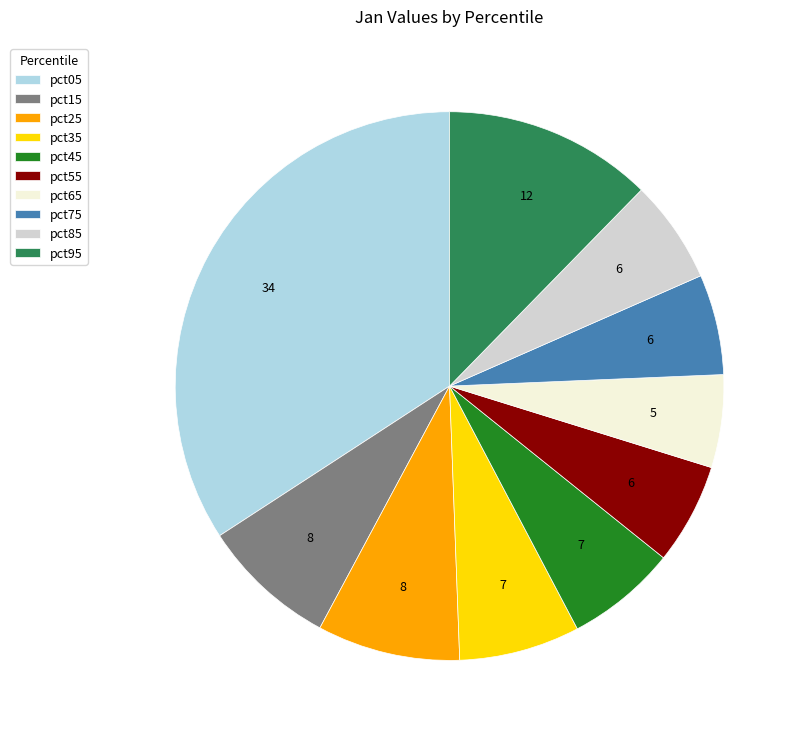

Between pct05 and pct45, which is larger?

pct05